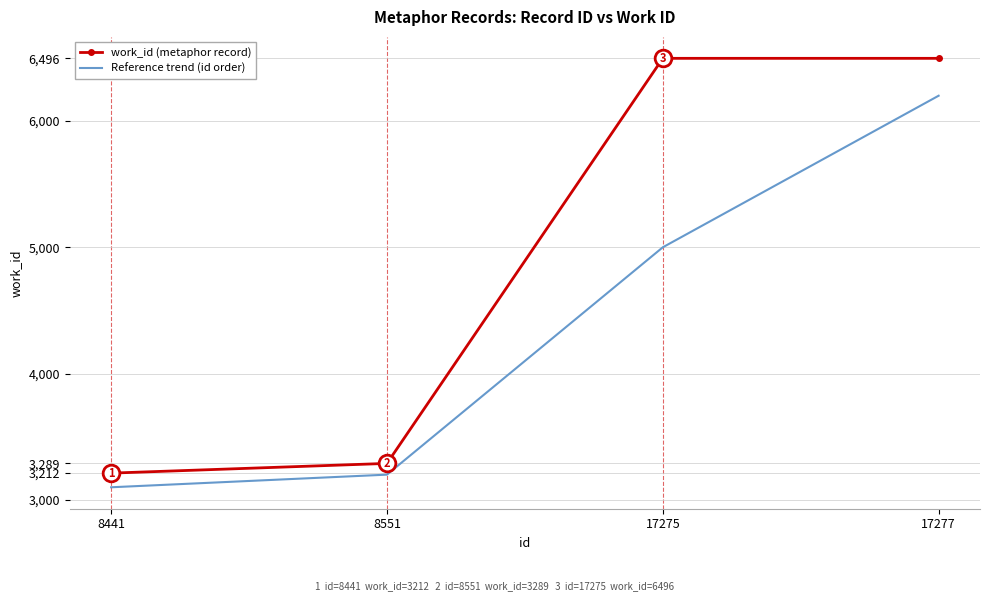

True or false: work_id (metaphor record) has a value of 3502 at 17277.

False